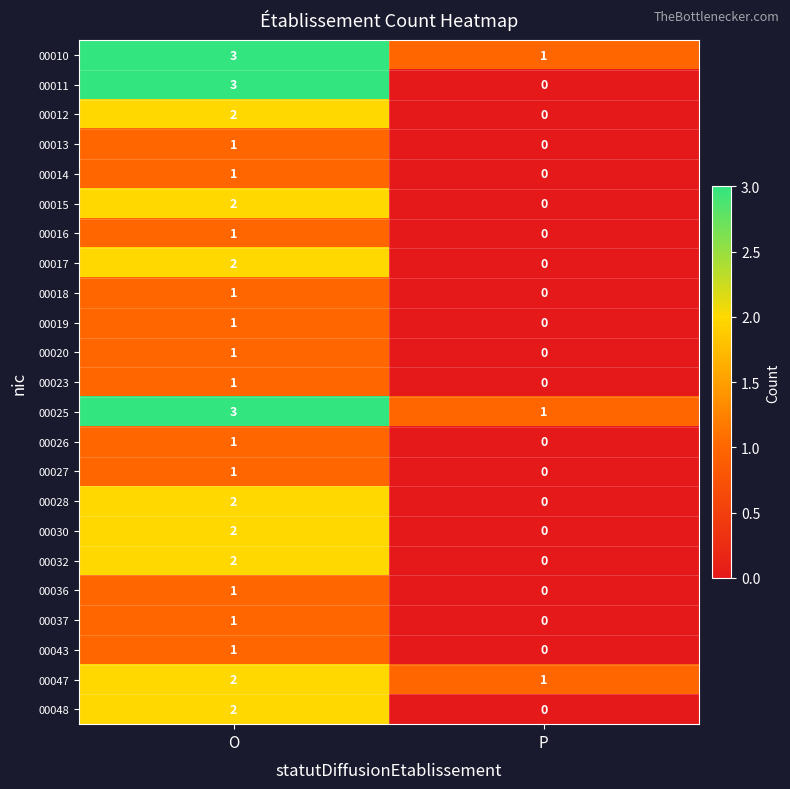

The 00017 series shows 2 at O. True or false?

True